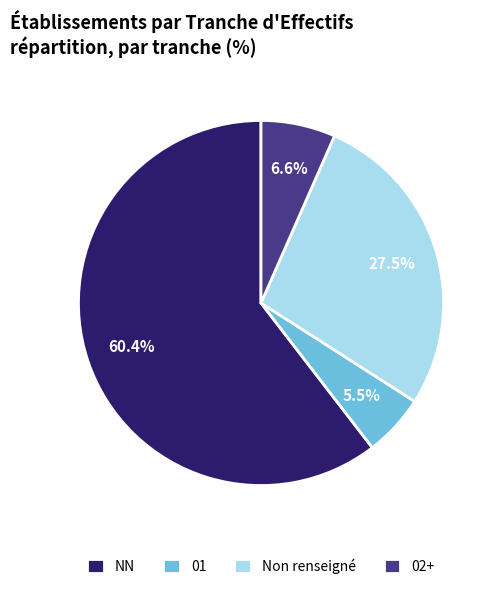

Is 02+ the majority of the pie?

No